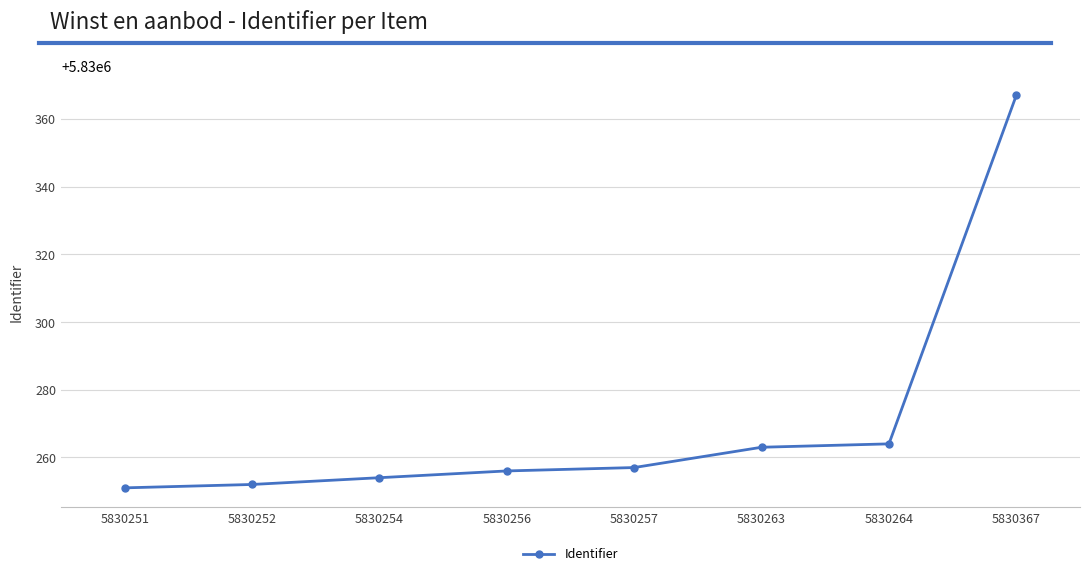

Reading left to right, what are all the values shown in this chart?

5830251	5830252	5830254	5830256	5830257	5830263	5830264	5830367